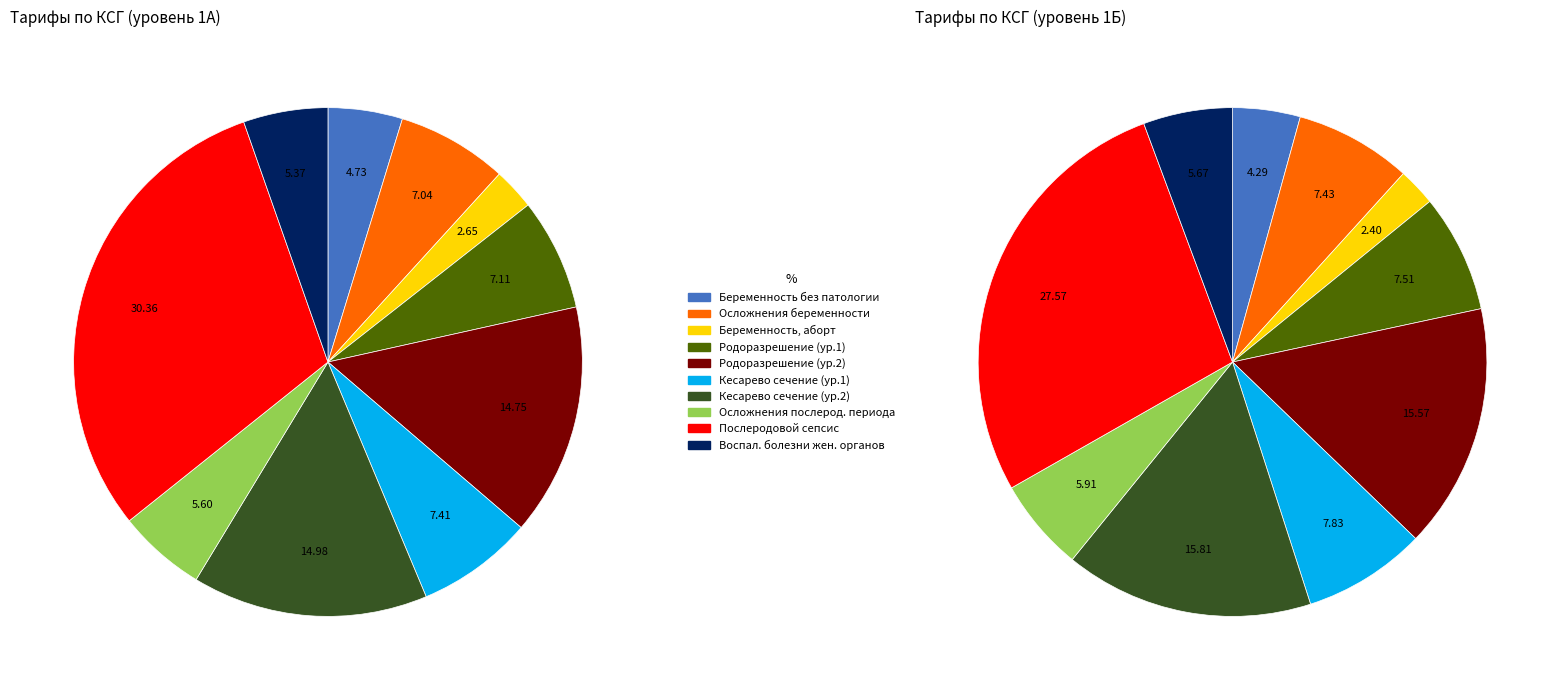

Is there a majority slice in this chart?

No